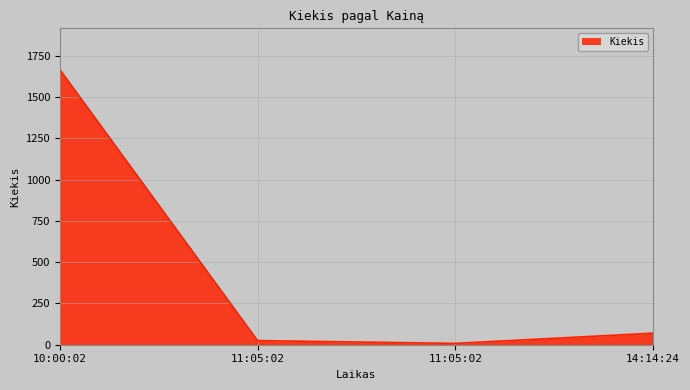

What is the difference between the values at 10:00:02 and 14:14:24?

1596